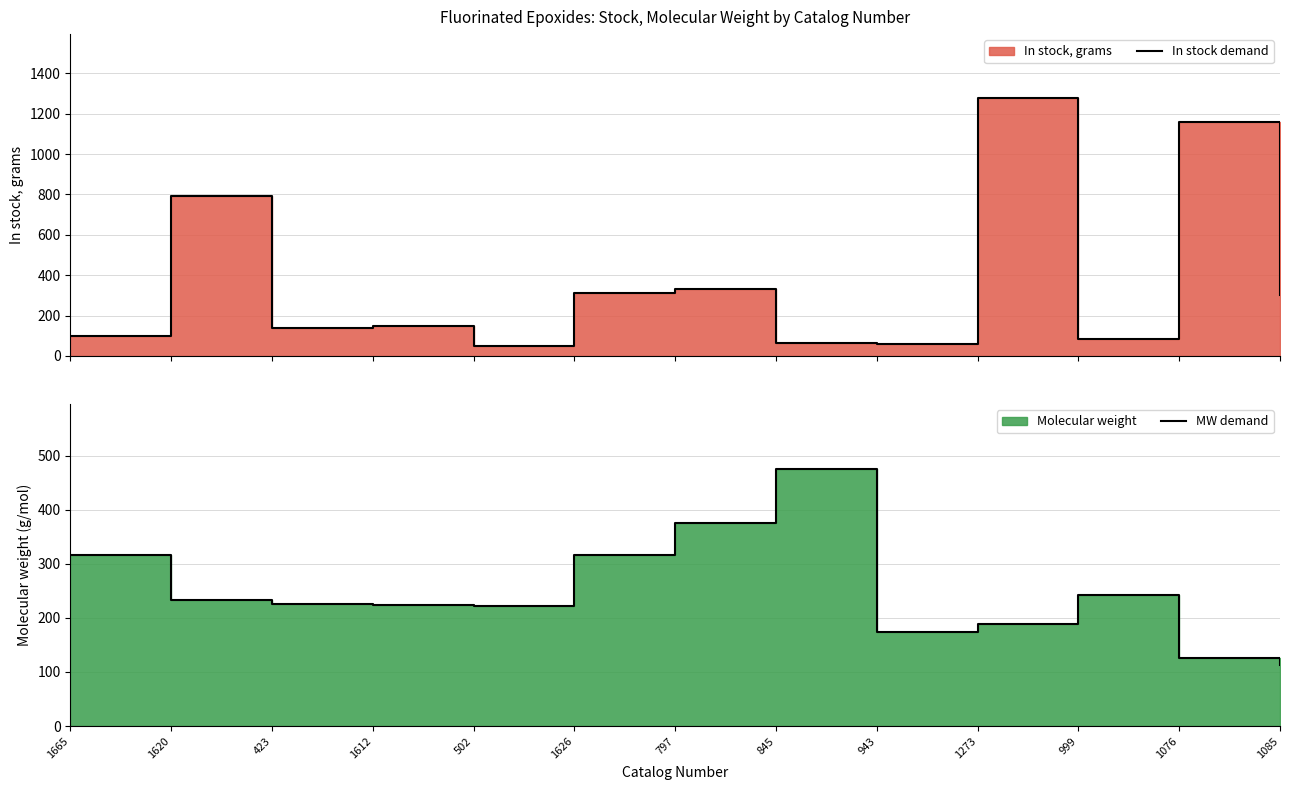

What is the difference between the maximum and minimum values in the In stock demand series?

1225.0